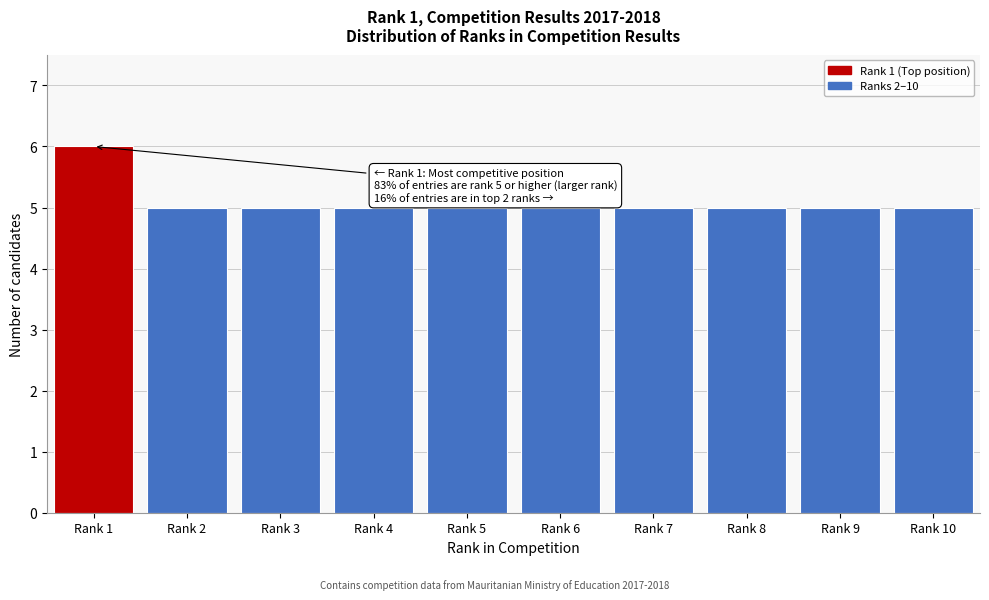

Reading left to right, extract all data points from this chart.

Rank 1=6	Rank 2=5	Rank 3=5	Rank 4=5	Rank 5=5	Rank 6=5	Rank 7=5	Rank 8=5	Rank 9=5	Rank 10=5